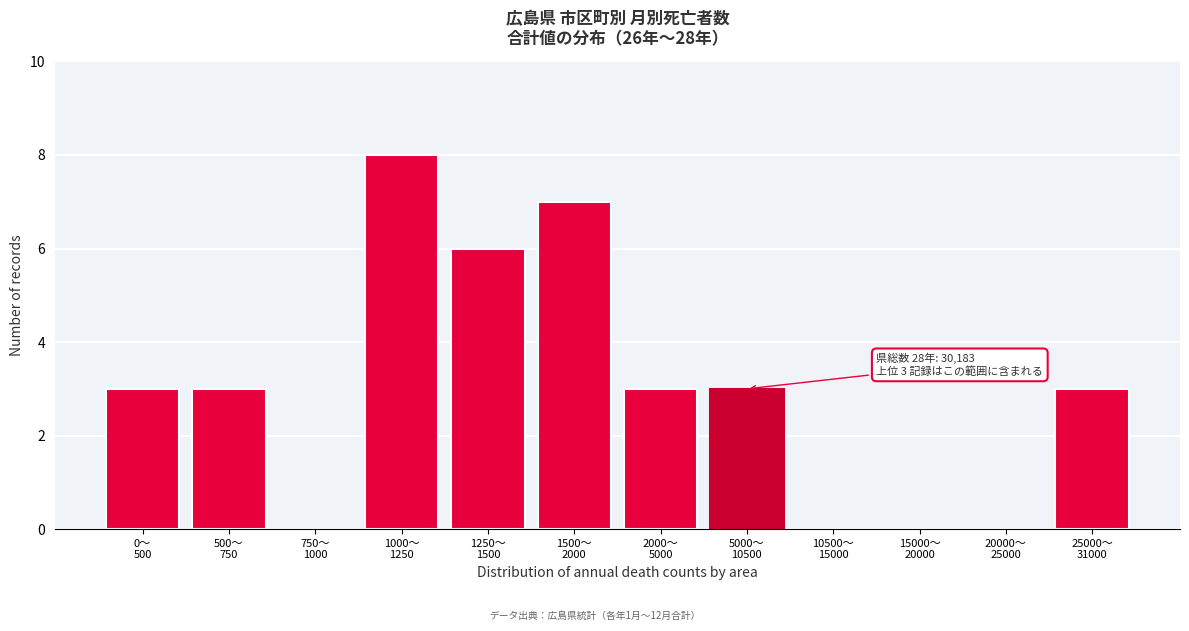

What is the maximum value shown in the chart?

8